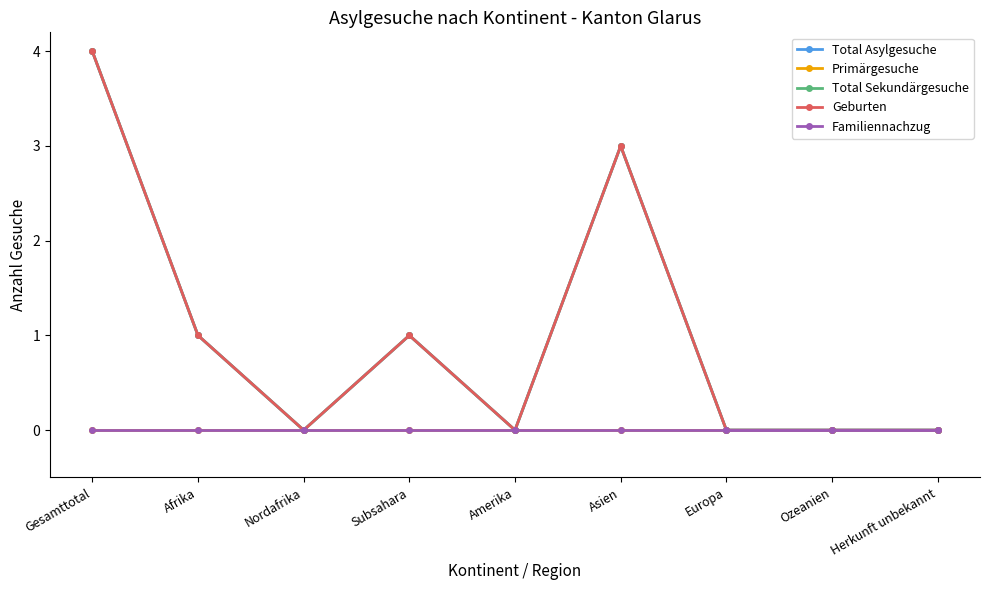

Is this an area chart (filled region under the line)?

No